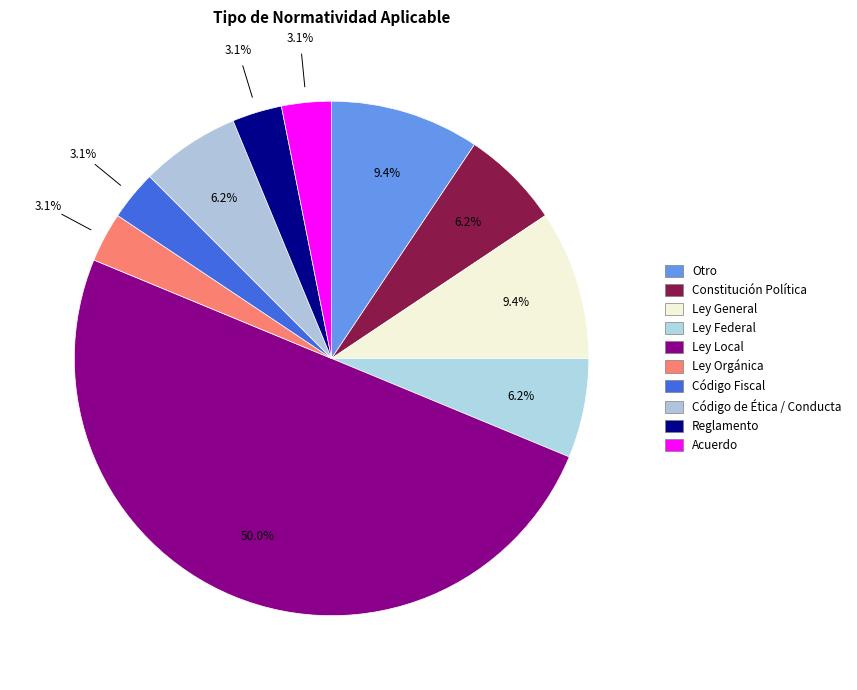

To the nearest percent, what is the difference between the Reglamento and Otro slice percentages?

6%